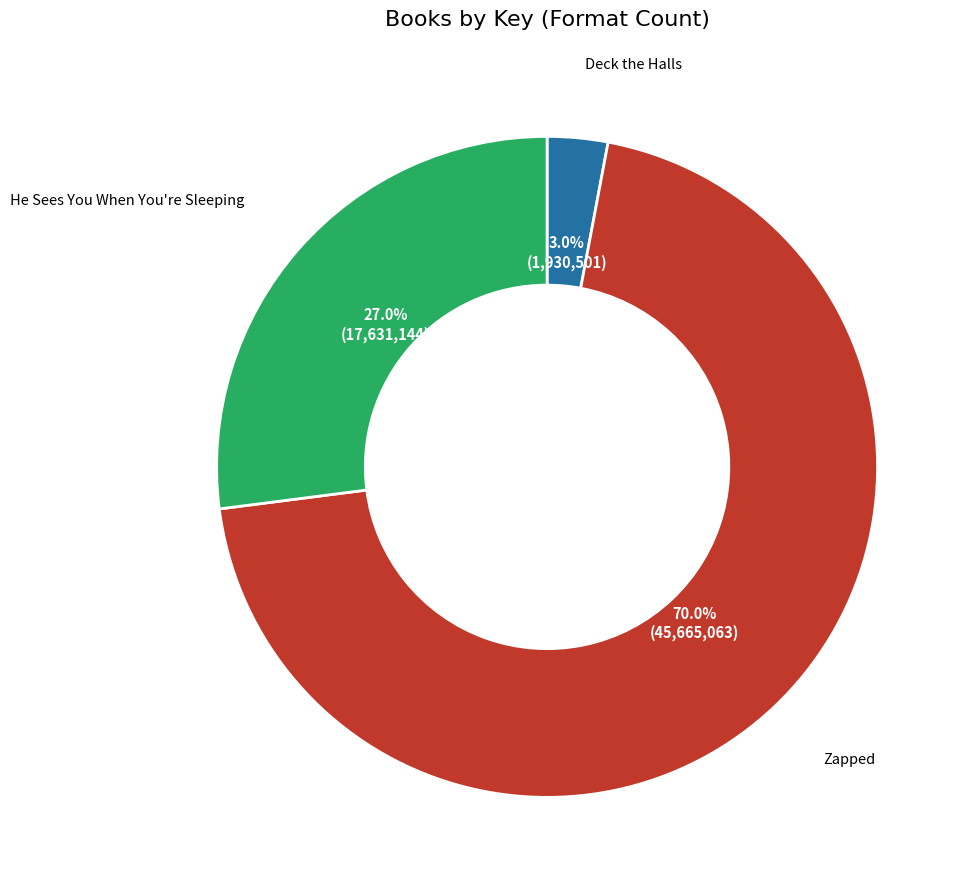

To the nearest percent, what is the difference between the He Sees You When You're Sleeping and Deck the Halls slice percentages?

24%